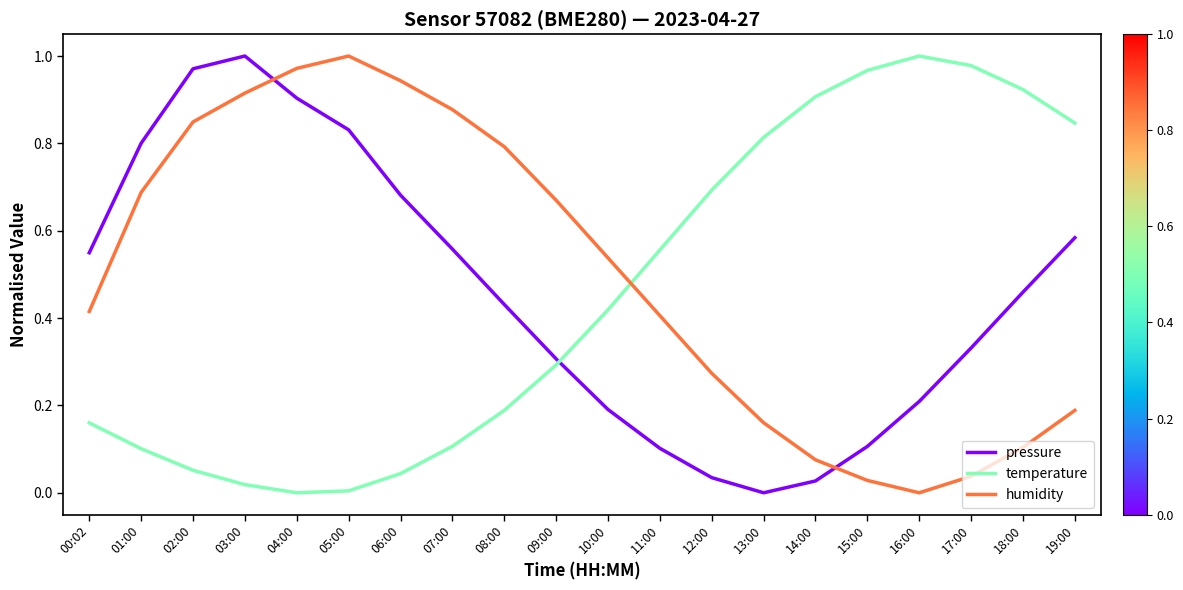

At 13:00, list the series in order from smallest to largest.

pressure, humidity, temperature